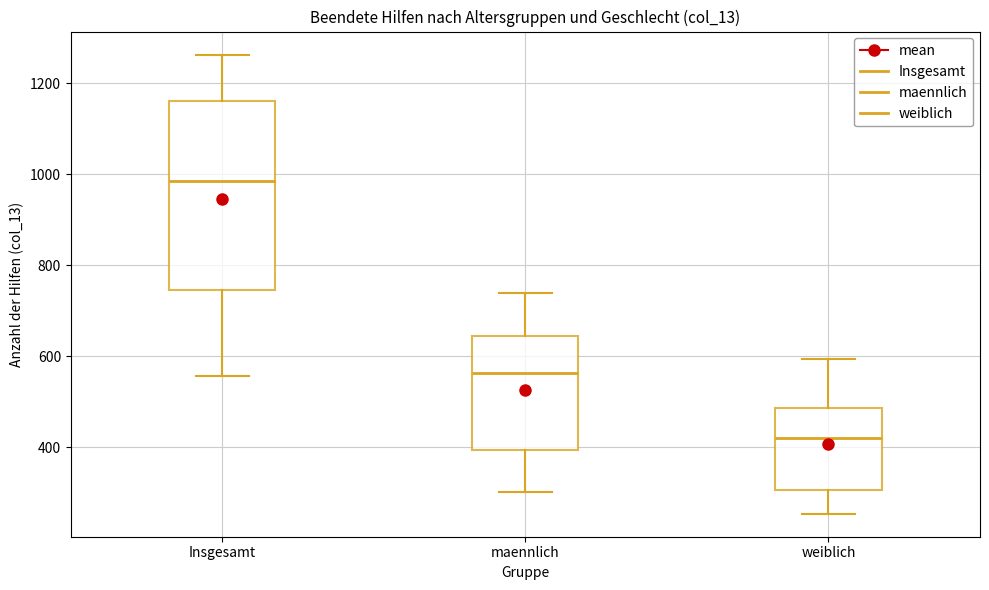

Where is the lower edge of the box for maennlich on the y-axis? The values are not printed on the chart, so give them approximately, as read against the axis.

400